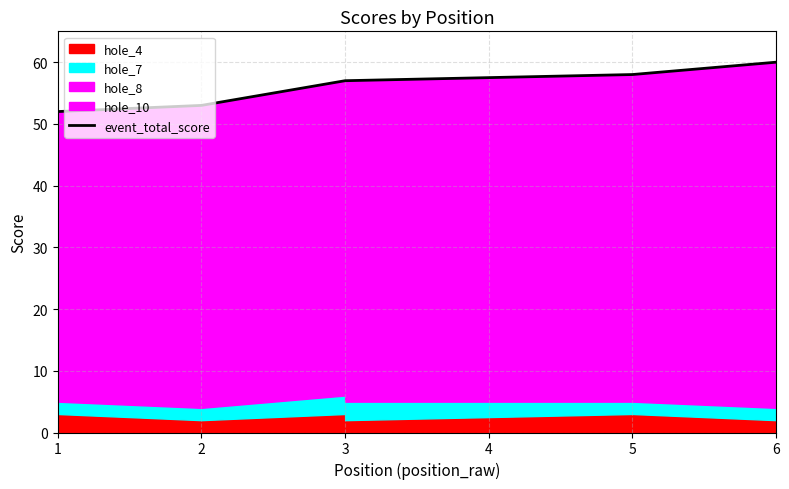

Is it true that the value at 3 is 57?

True